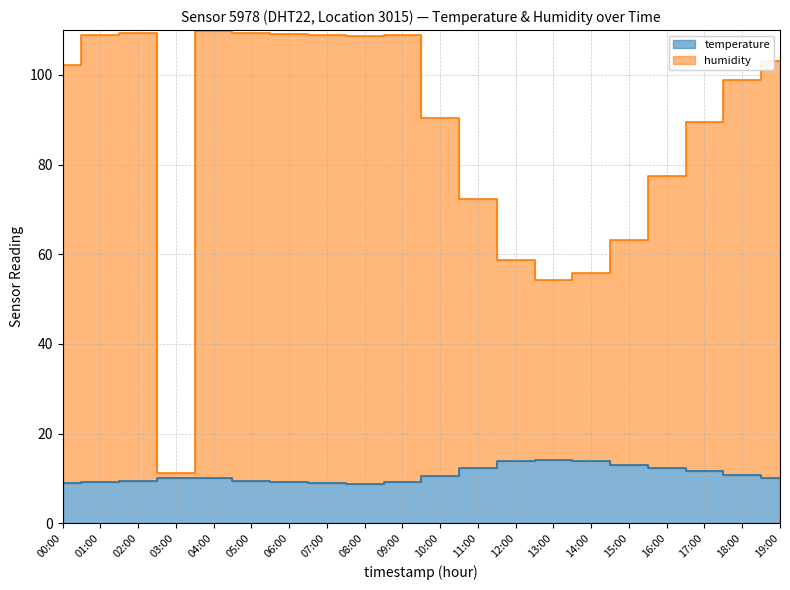

How many lines are shown in the chart?

2